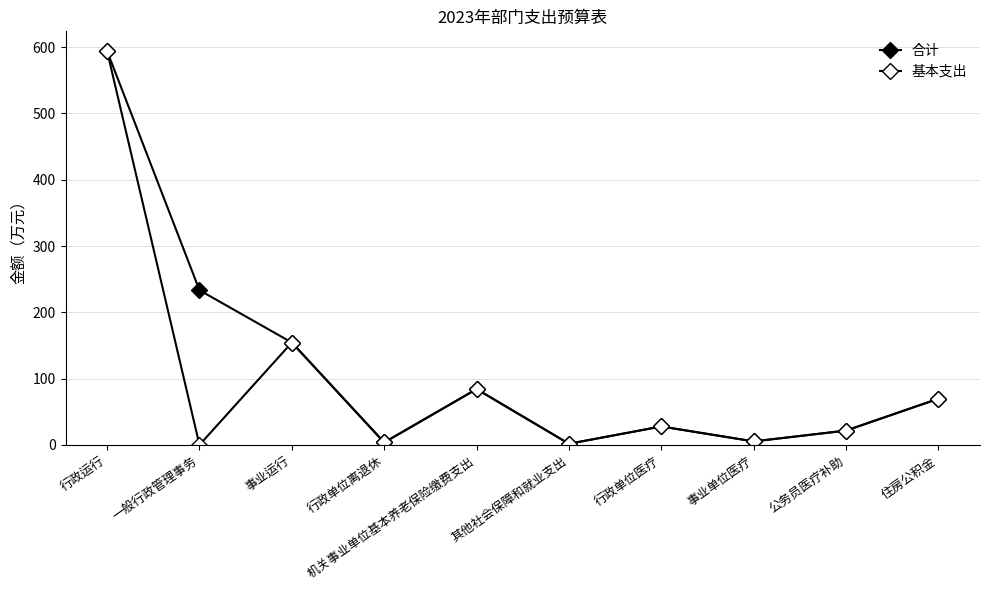

What position from the left is 事业单位医疗?

8